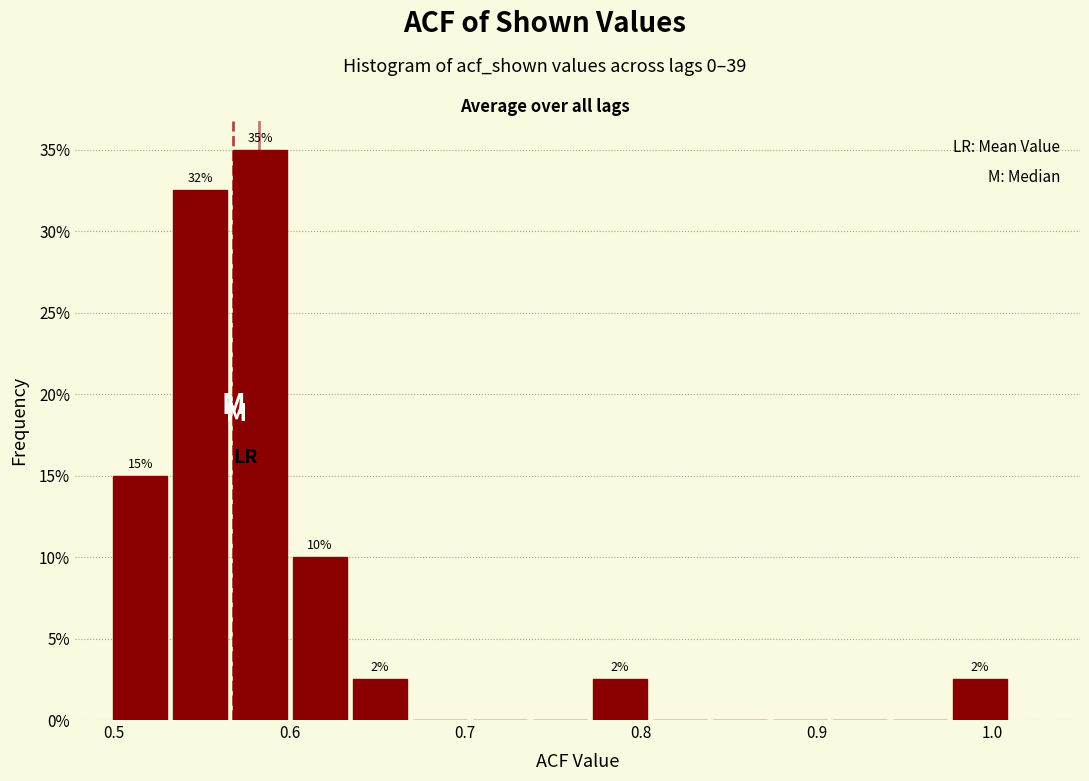

Around what value on the x-axis is the tallest bar? Give the approximate position of its centre, as read against the axis.

0.58